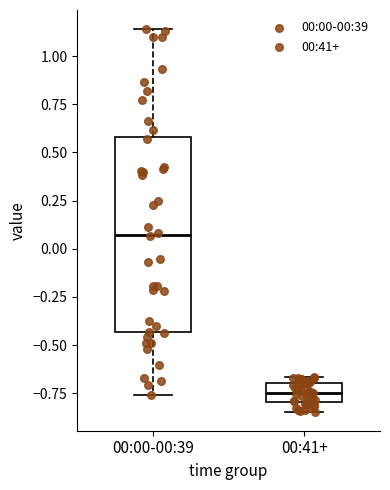

Which box has the lowest median line?

00:41+